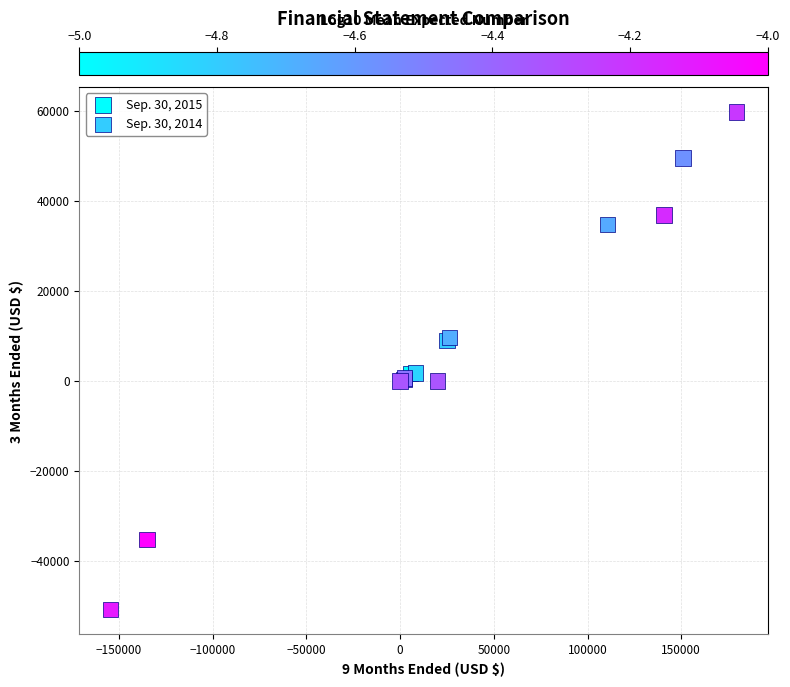

Which series has the largest Y range (max minus min)?

Sep. 30, 2014